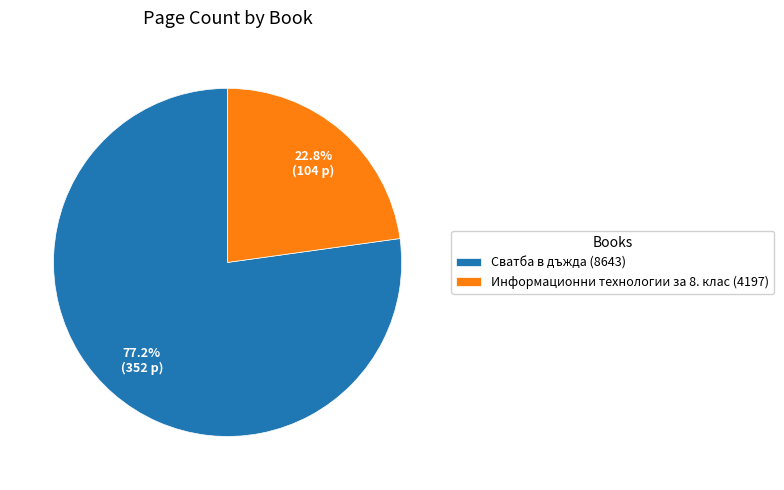

How many slices are in this pie chart?

2